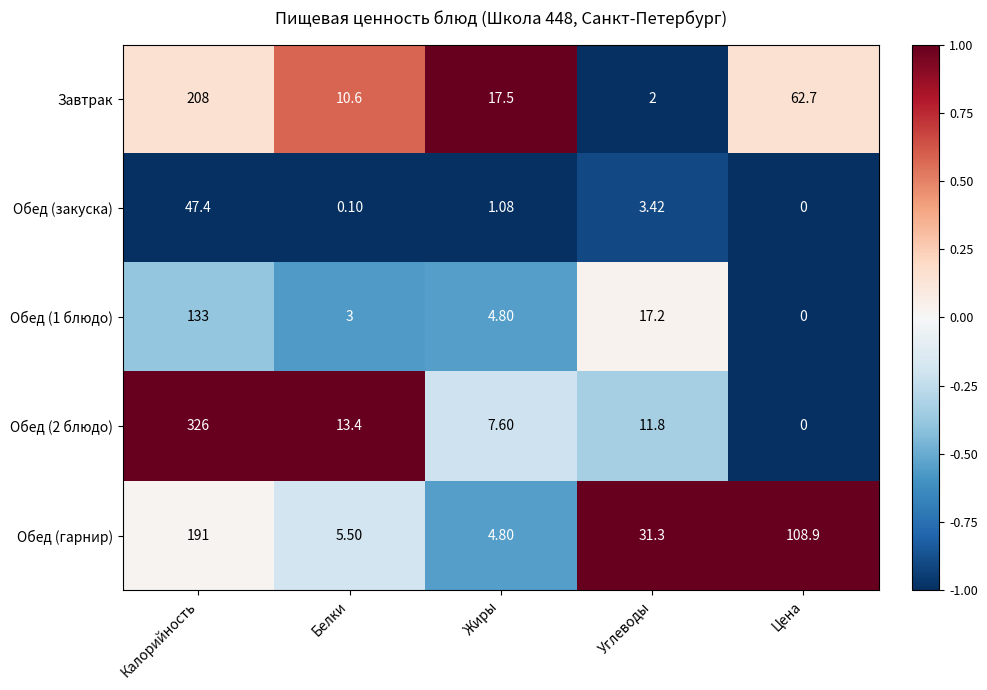

Where is Обед (1 блюдо) nearest to the value 66?

Углеводы